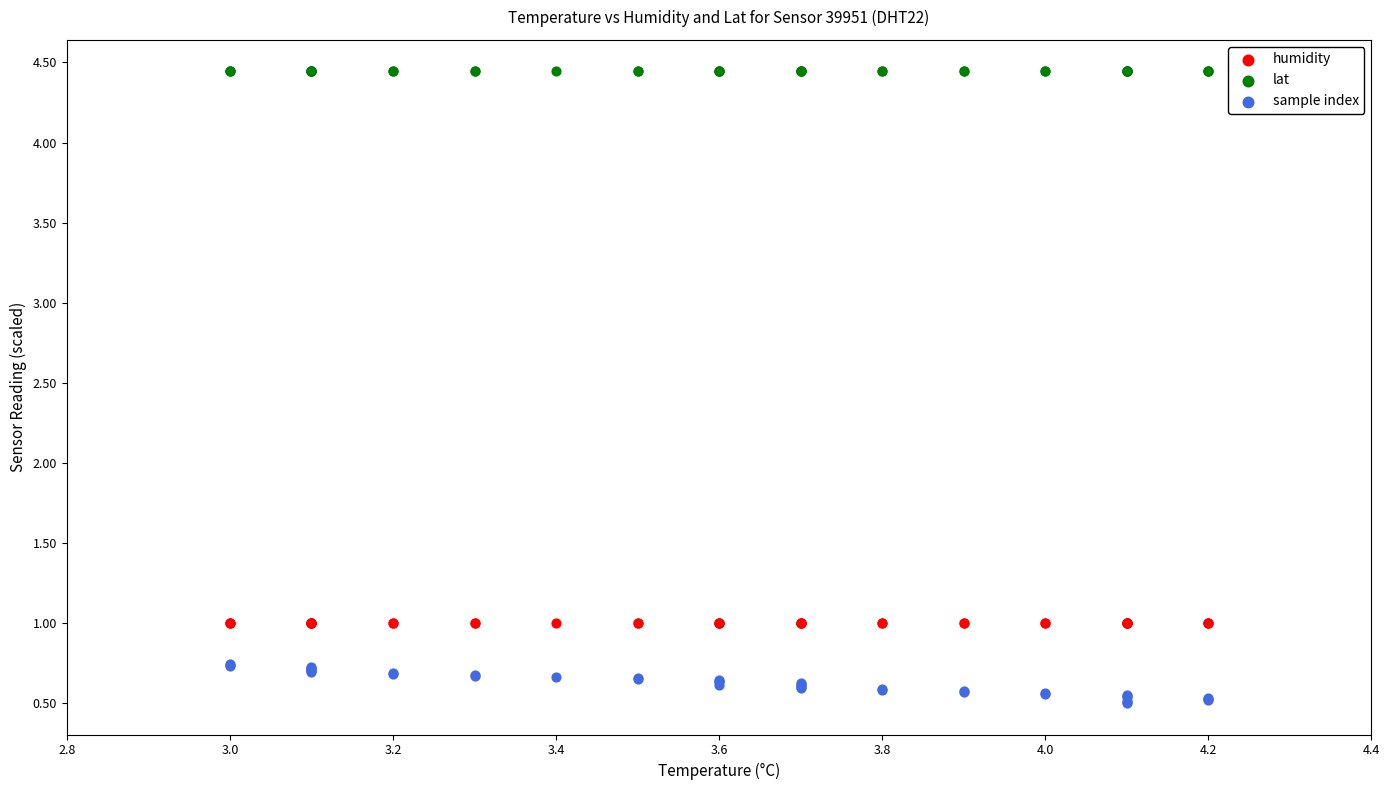

Which series reaches the minimum Y coordinate?

sample index